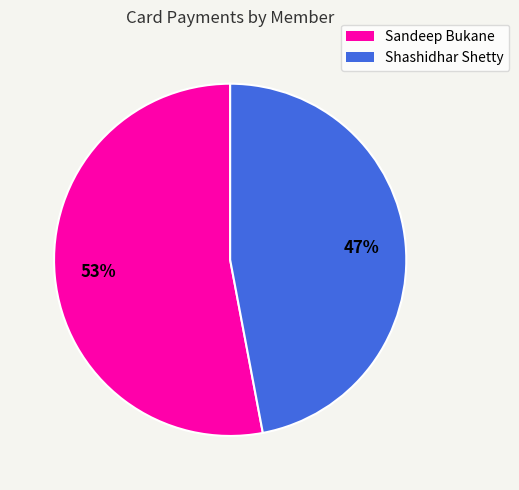

Count the number of slices in the pie.

2